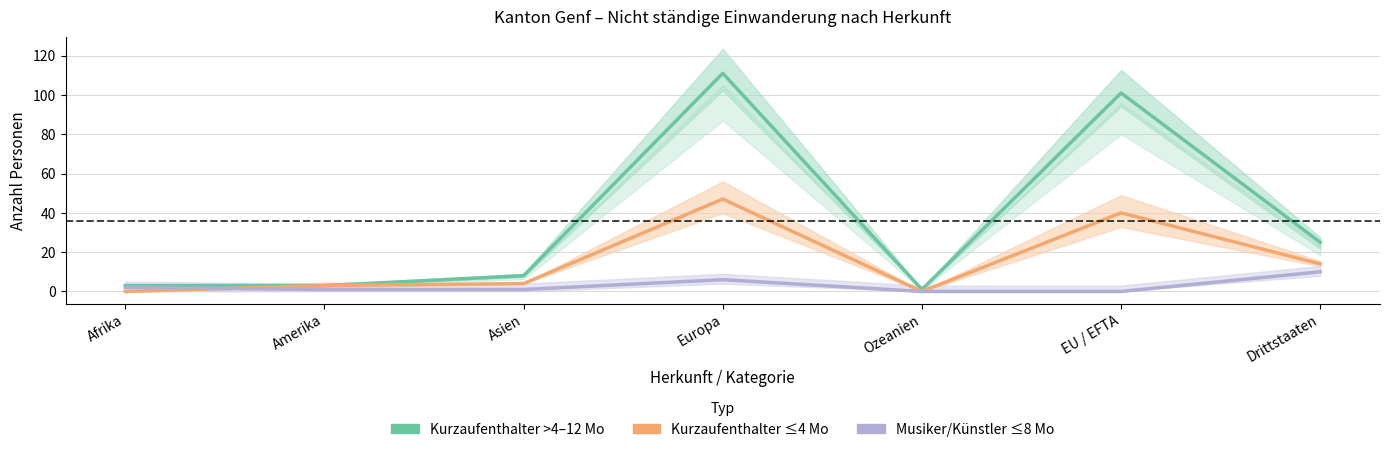

Which series has the largest total across all categories?

Kurzaufenthalter >4–12 Mo